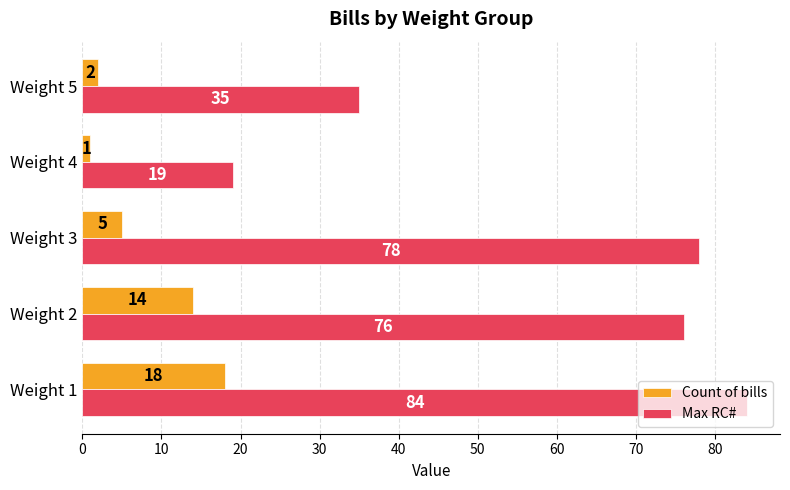

What are all the series names shown in the legend?

Count of bills, Max RC#